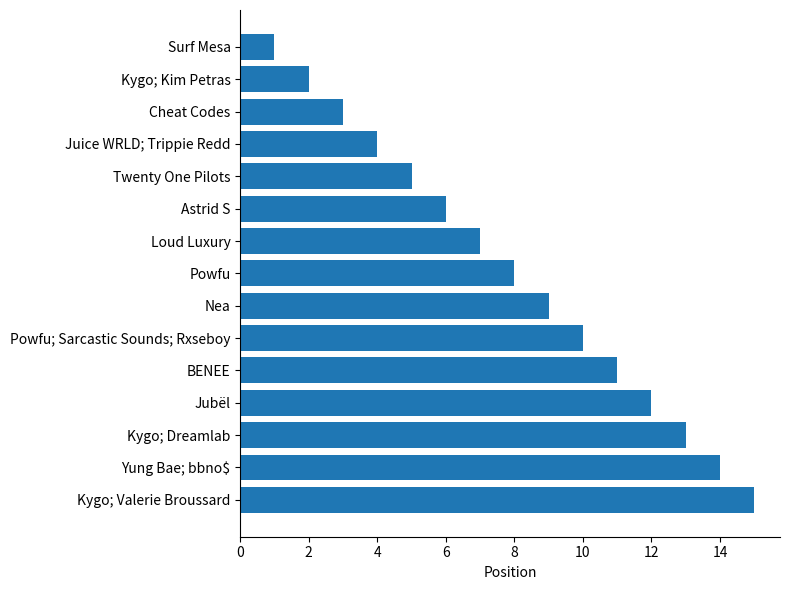

What is the difference between the values at Kygo; Dreamlab and Loud Luxury?

6